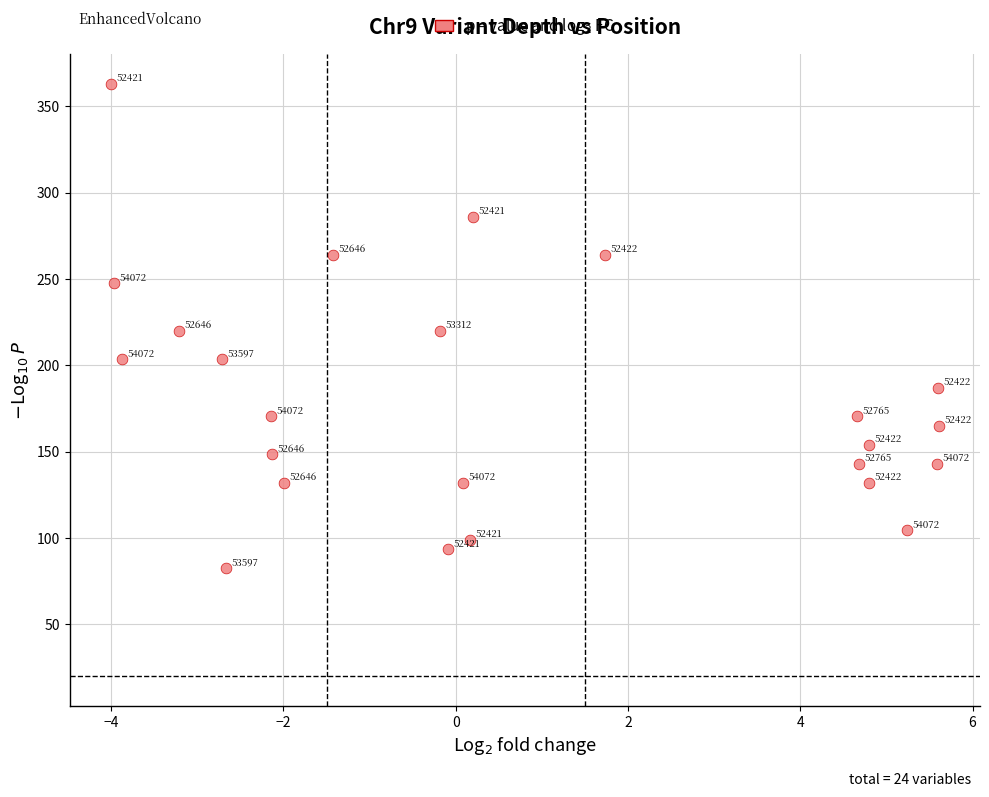

What Y value in the scatter plot is closest to 222?

220.0